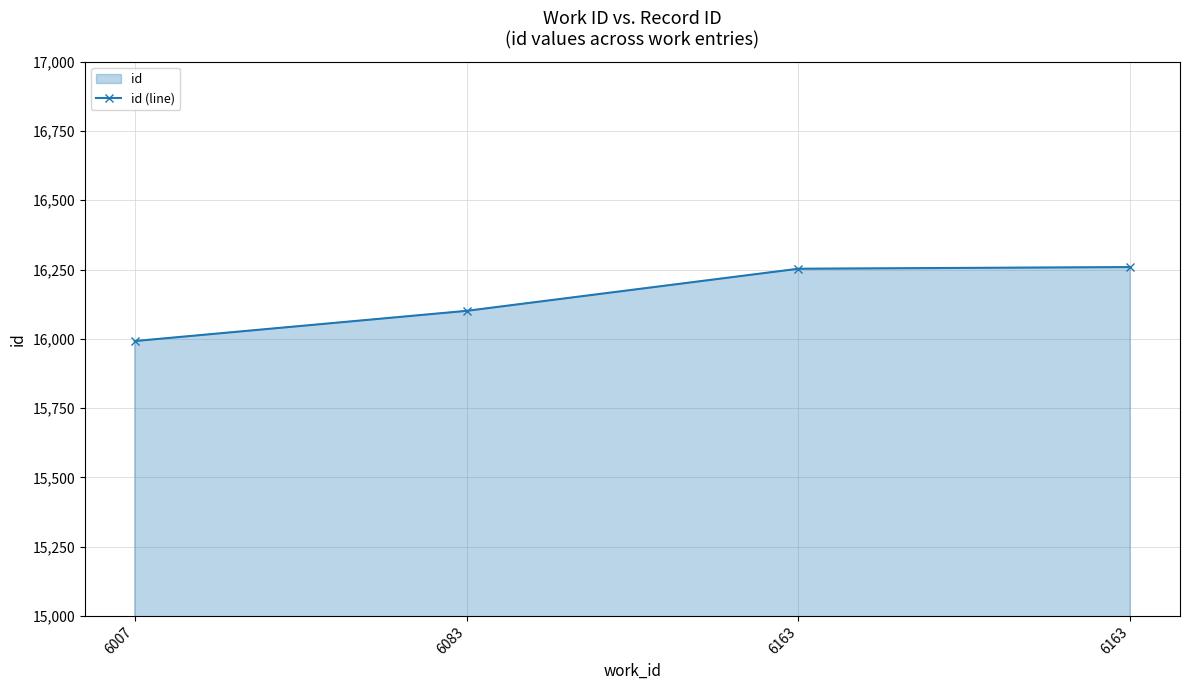

Approximately how many times larger is the value at 6007 compared to 6163?

1.0